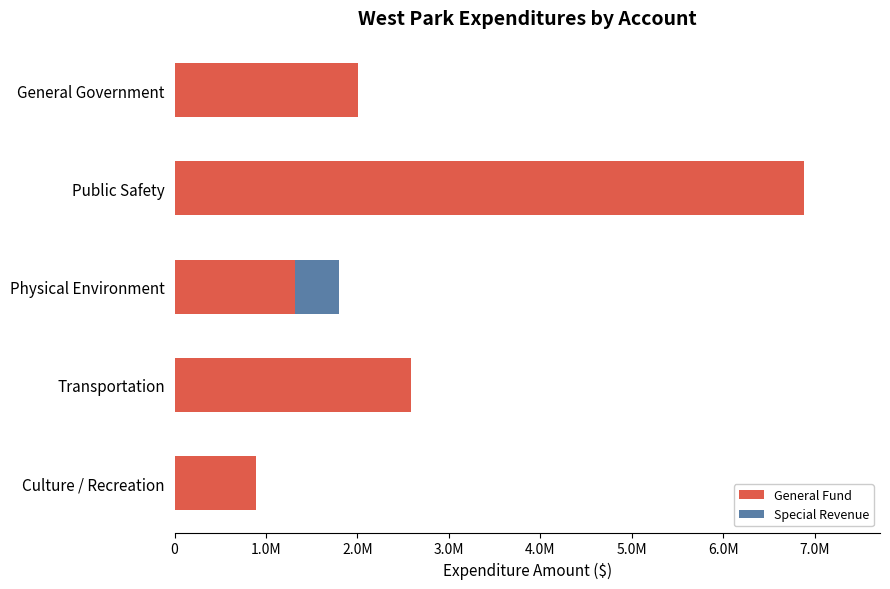

What are all the series names shown in the legend?

General Fund, Special Revenue